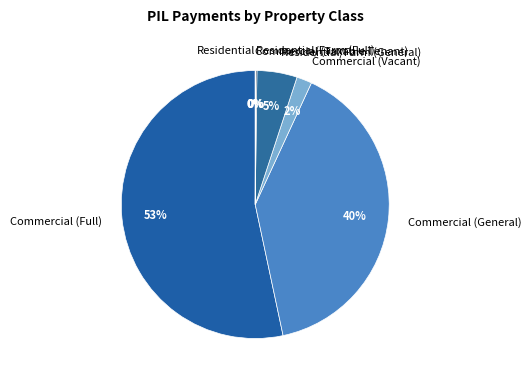

True or false: Commercial (General) accounts for 40% of the total.

True